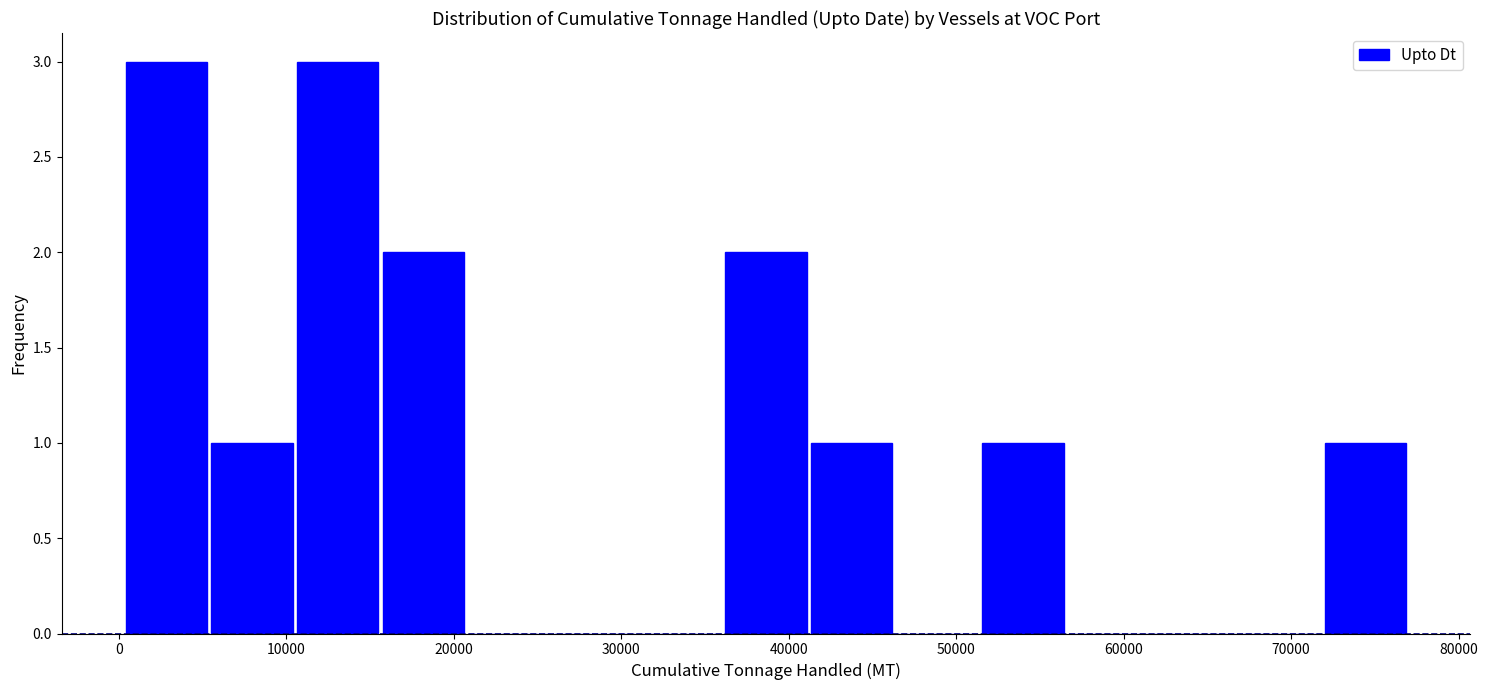

How tall is the bar that spans 51000 to 57000 on the x-axis? Neither the bar edges nor the heights are printed on the chart, so give them approximately, as read against the axes.

1